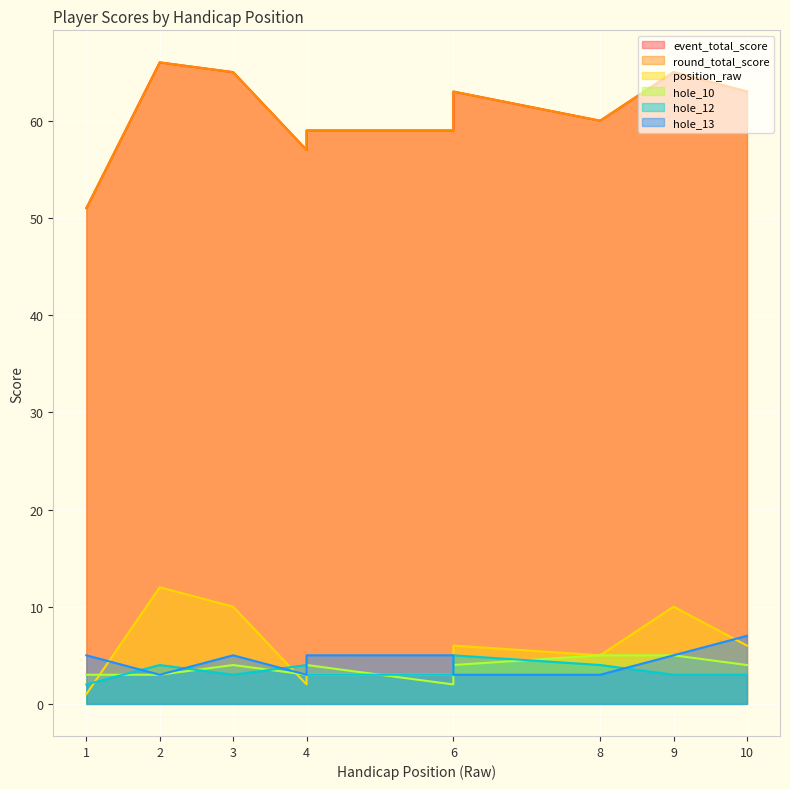

Where is the first local maximum for hole_10?

3